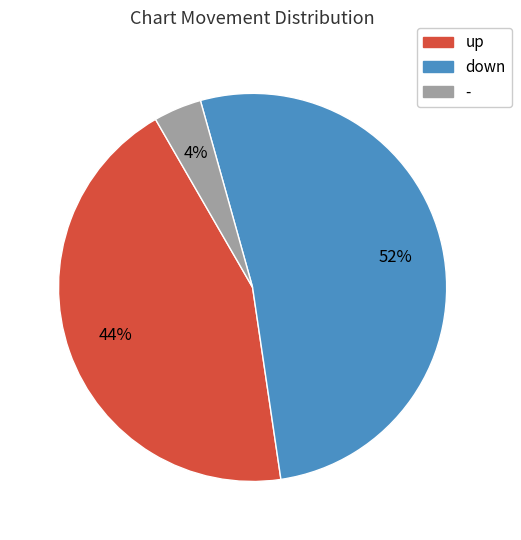

To the nearest percent, what percentage of the pie is down?

52%